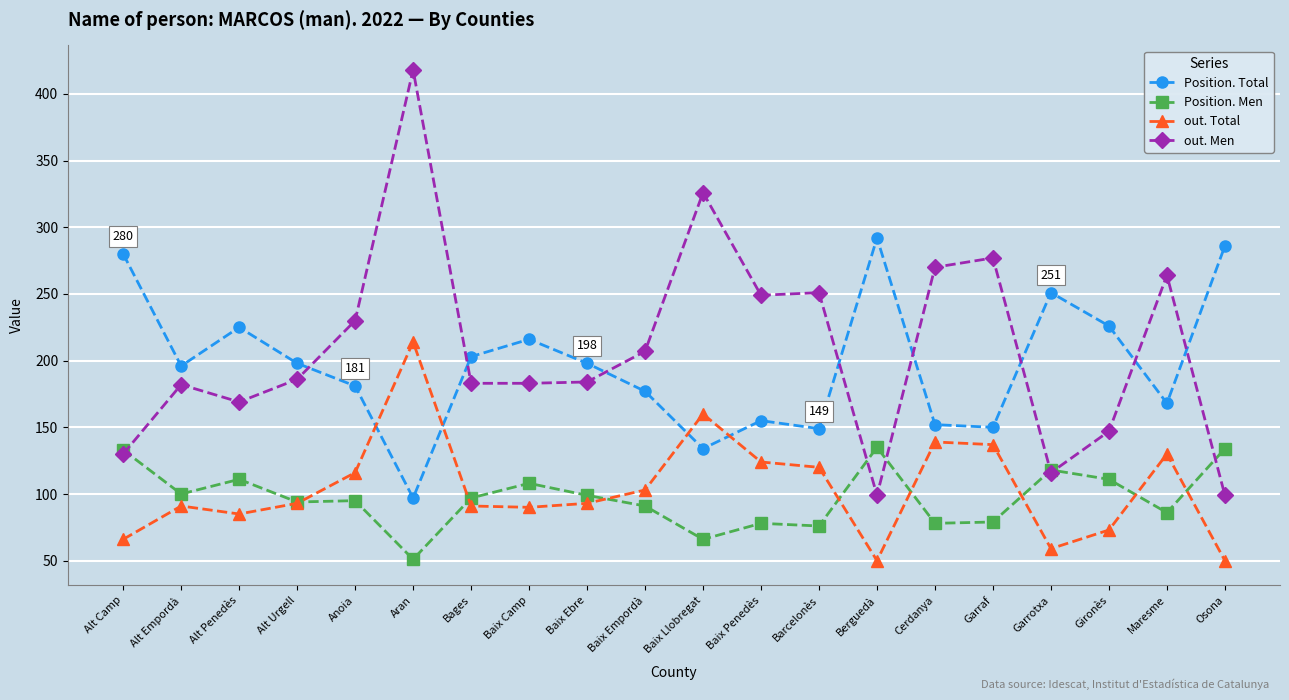

Is the value of out. Men at Bages greater than the value of Position. Total at Aran?

Yes